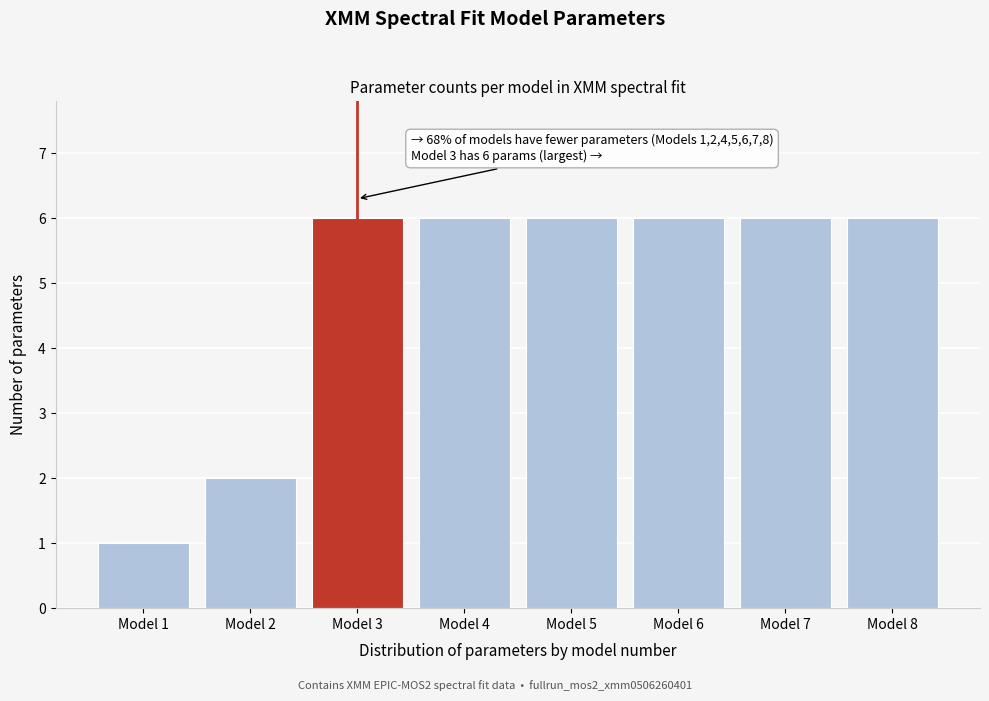

Reading left to right, what are all the values shown in this chart?

1	2	6	6	6	6	6	6